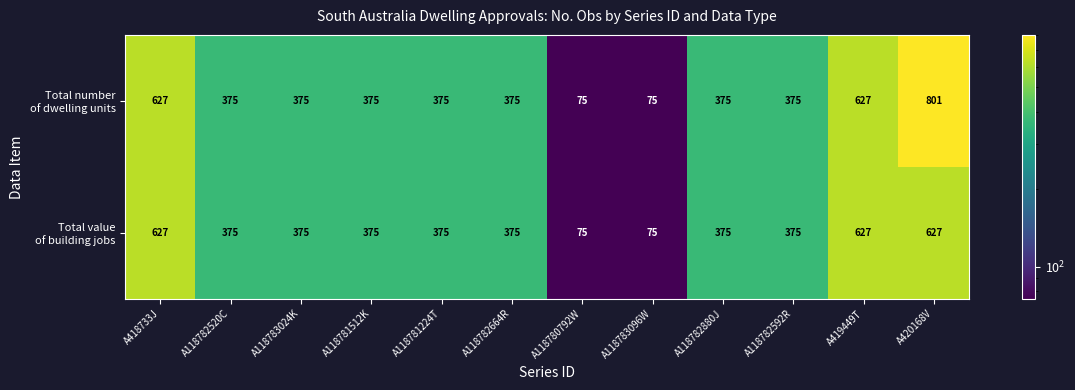

What is the greatest value displayed?

801